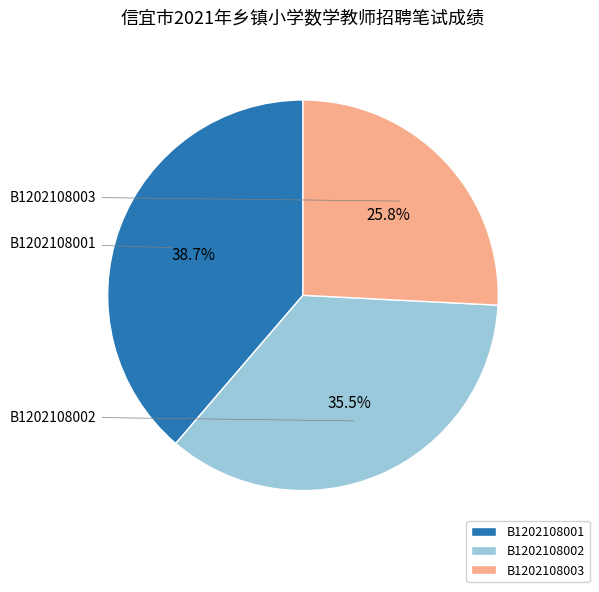

How much of the chart is everything except B1202108003?

74.2%